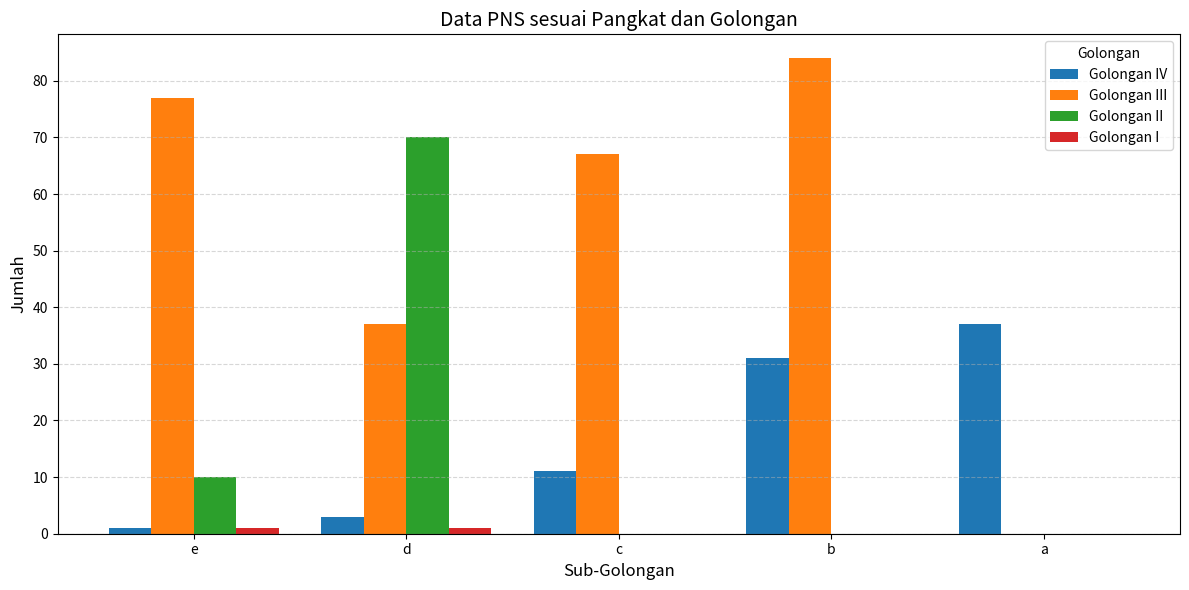

What is the approximate value of Golongan IV at a, to the nearest 10?

40